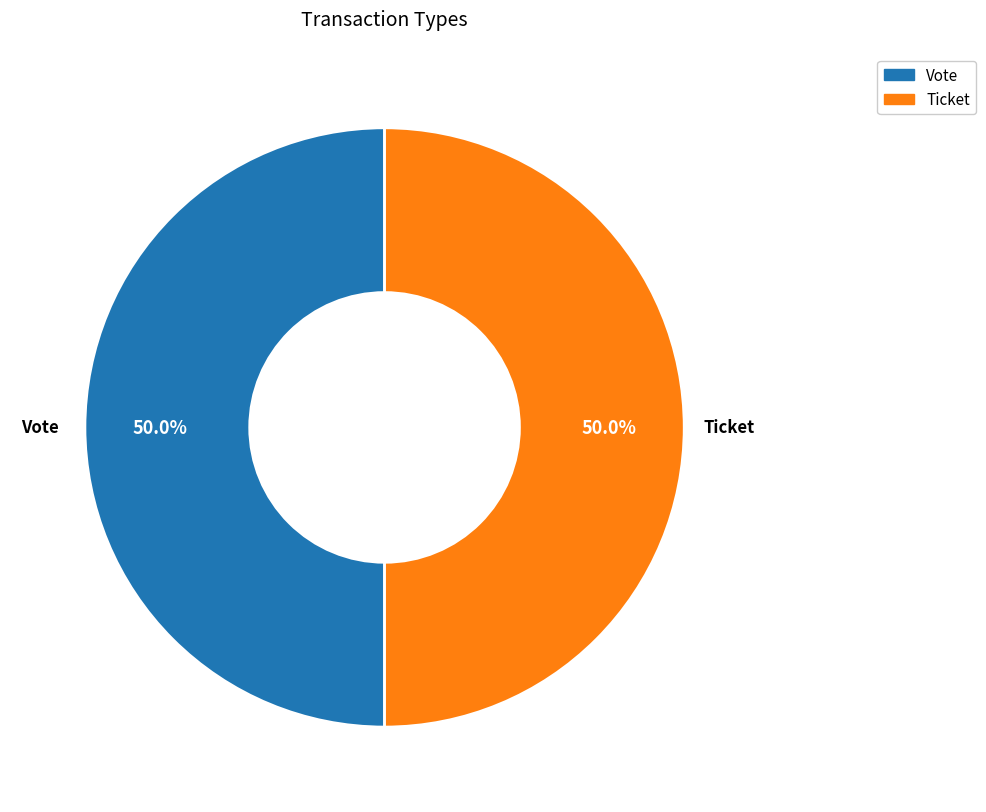

What percentage is NOT represented by Vote?

50.0%